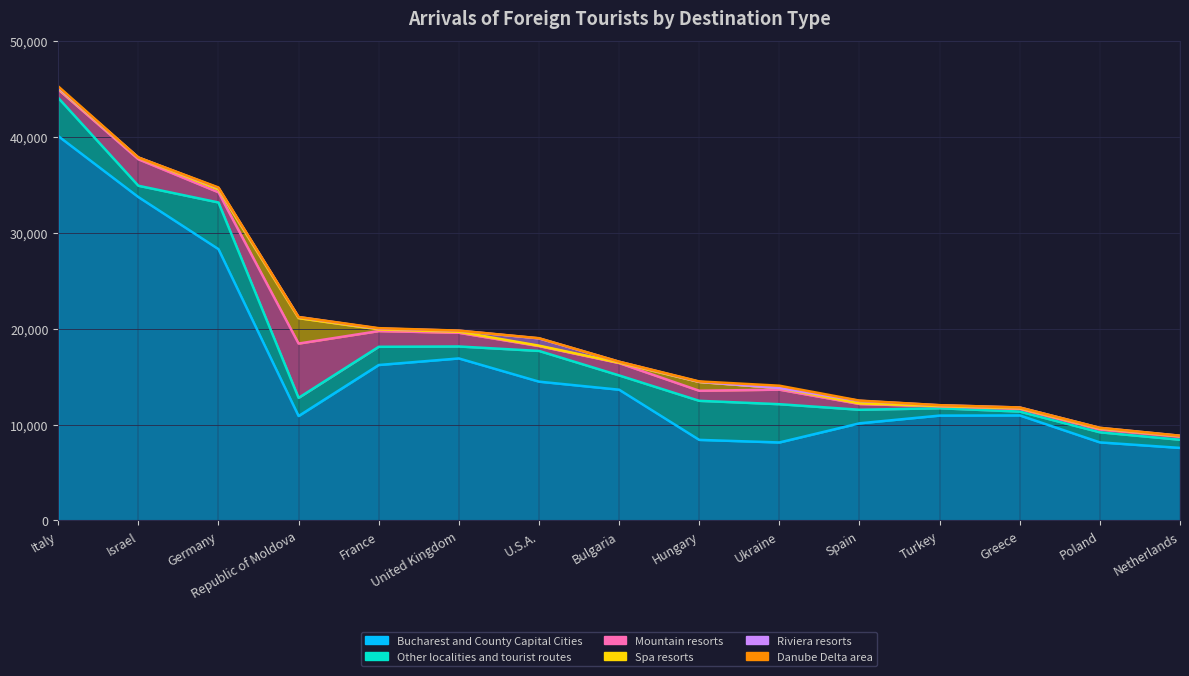

Does the chart display data point markers on the line(s)?

No